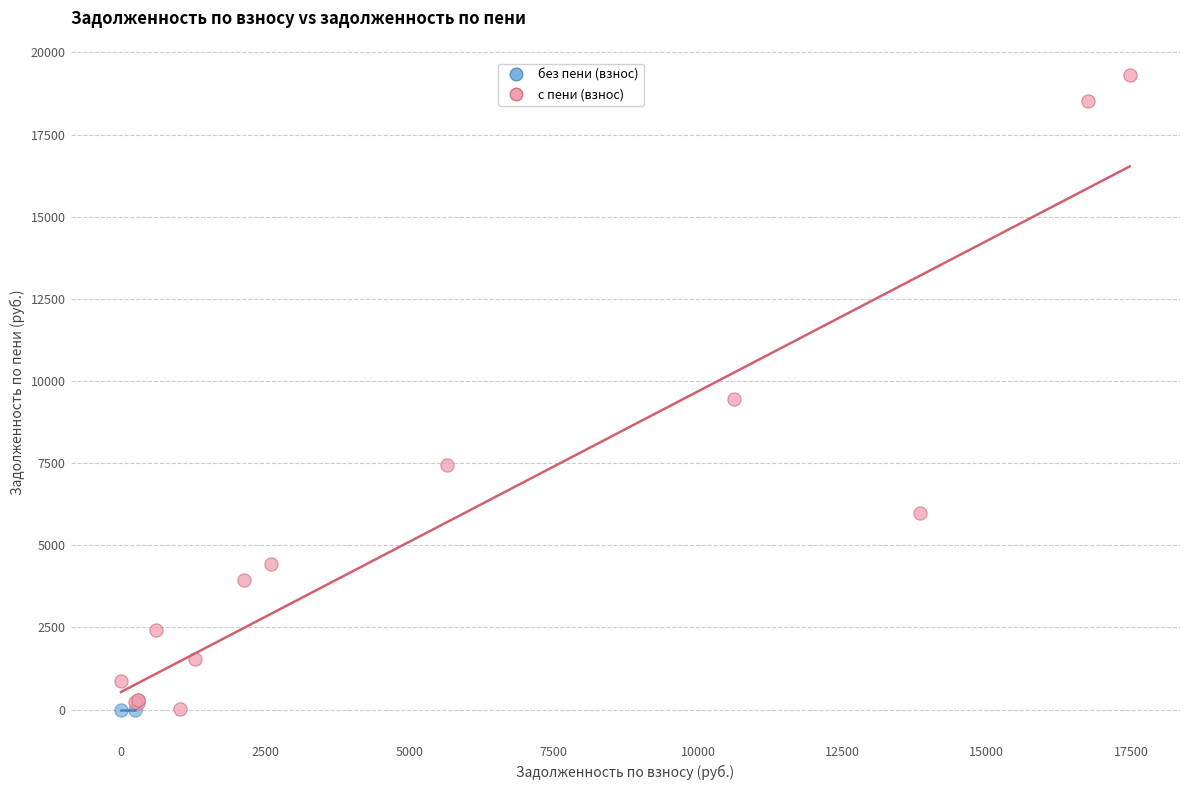

What are all the series names shown in the legend?

без пени (взнос), с пени (взнос)